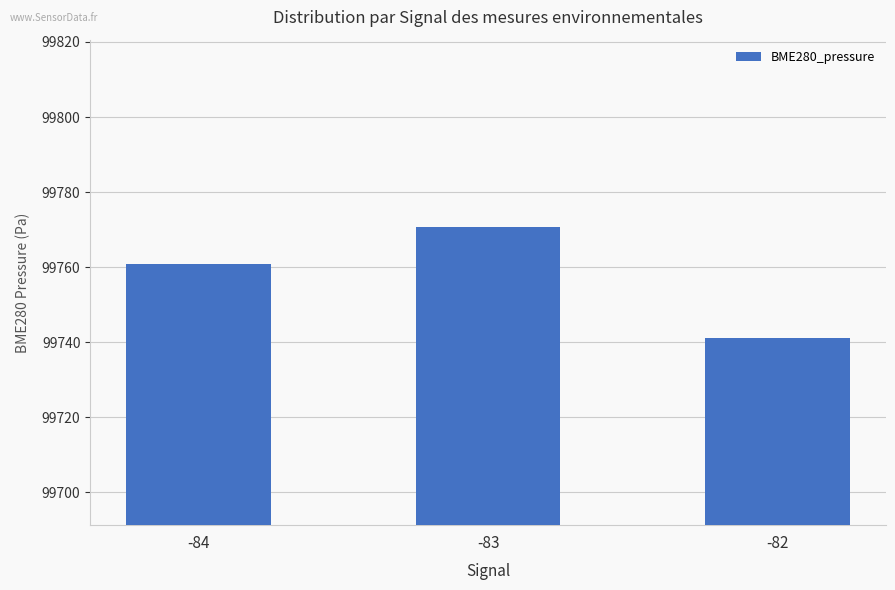

Rank the categories by value from lowest to highest.

-82, -84, -83